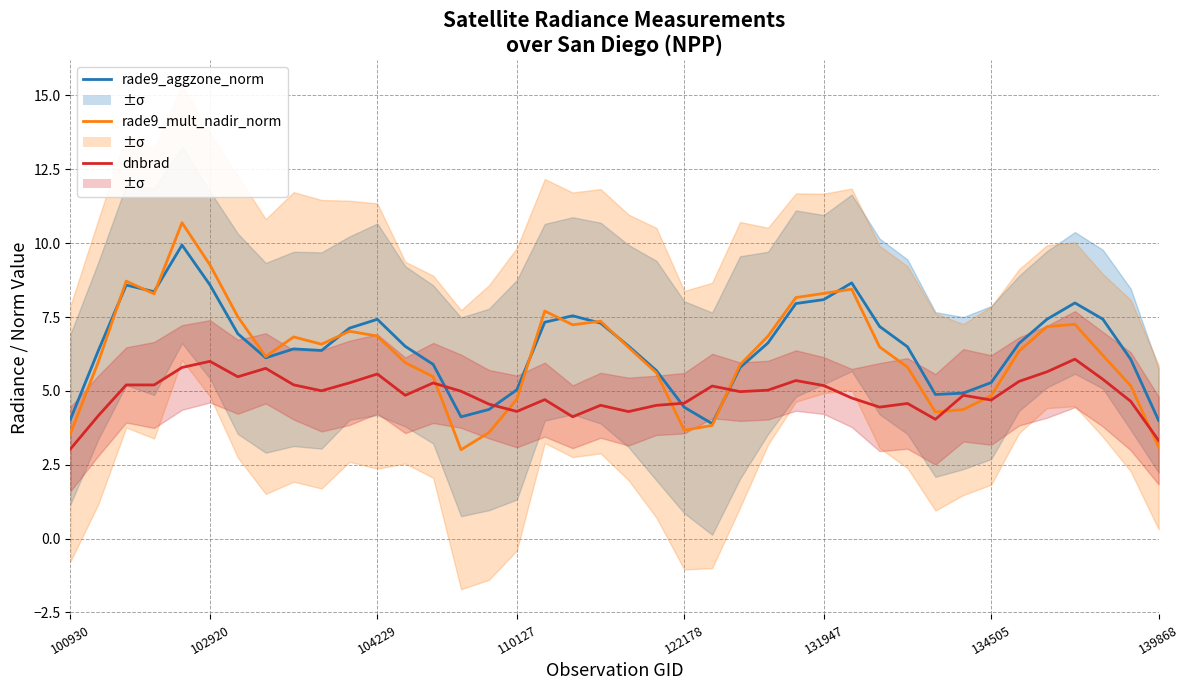

Does the chart have visible grid lines?

Yes